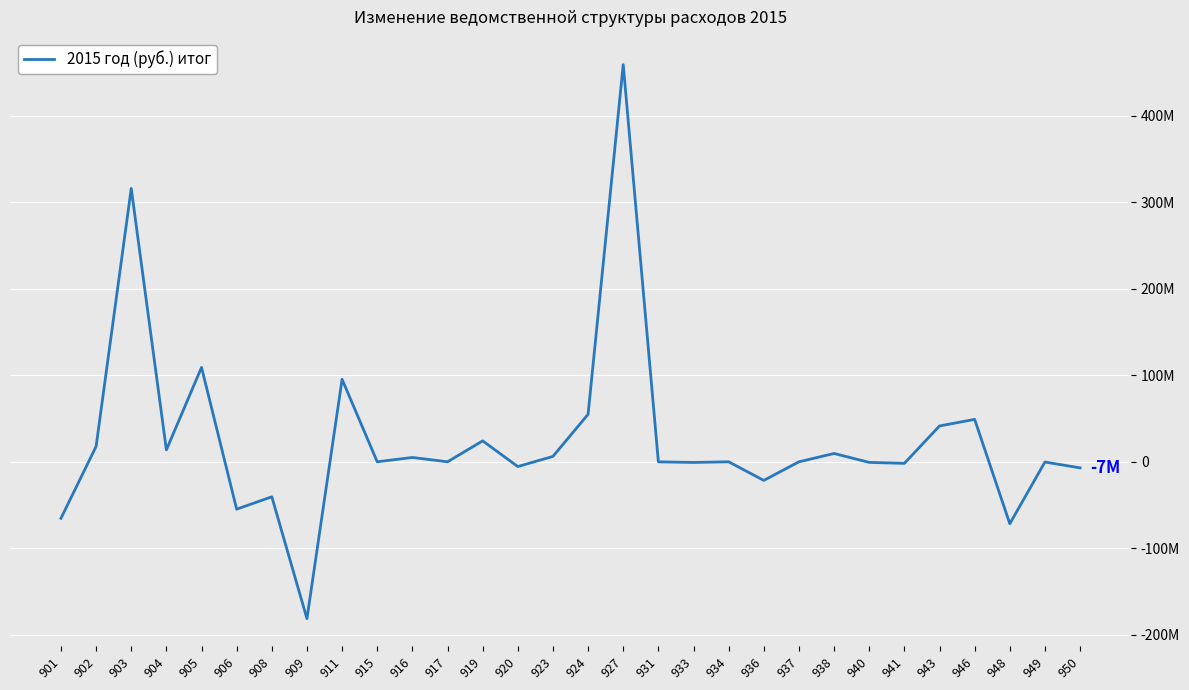

List the labels in order of value, smallest first.

909, 948, 901, 906, 908, 936, 950, 920, 941, 933, 940, 949, 931, 937, 917, 934, 915, 916, 923, 938, 904, 902, 919, 943, 946, 924, 911, 905, 903, 927